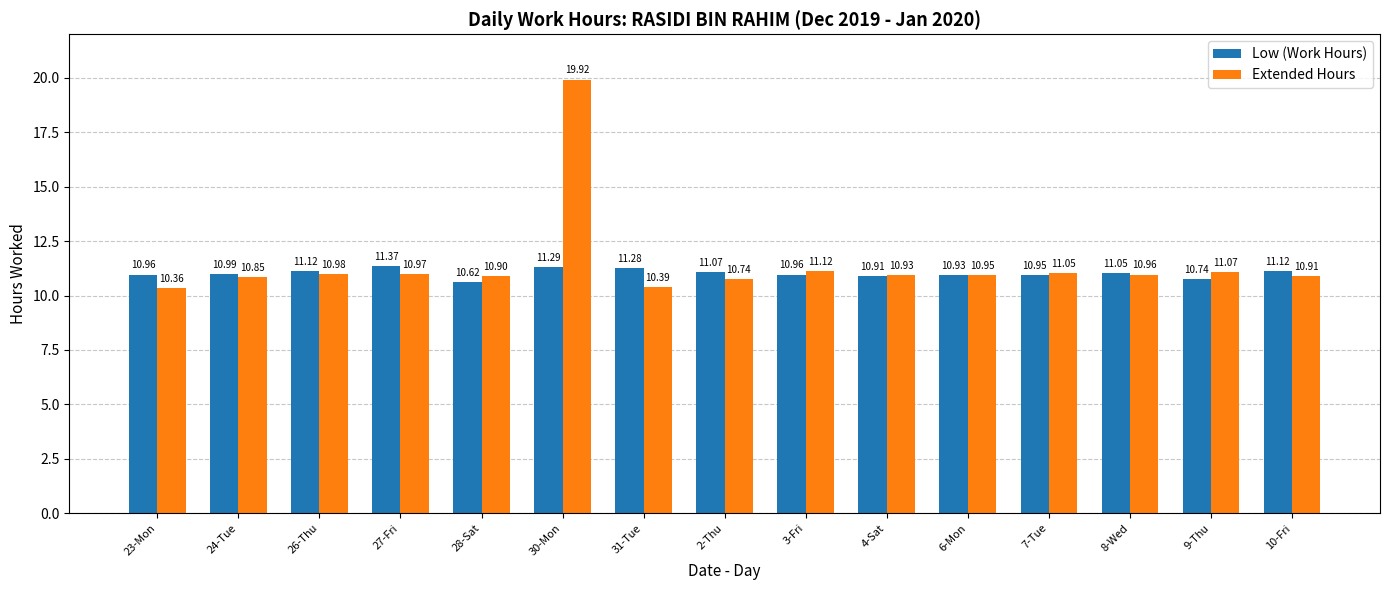

At how many categories does at least one series exceed 16?

1